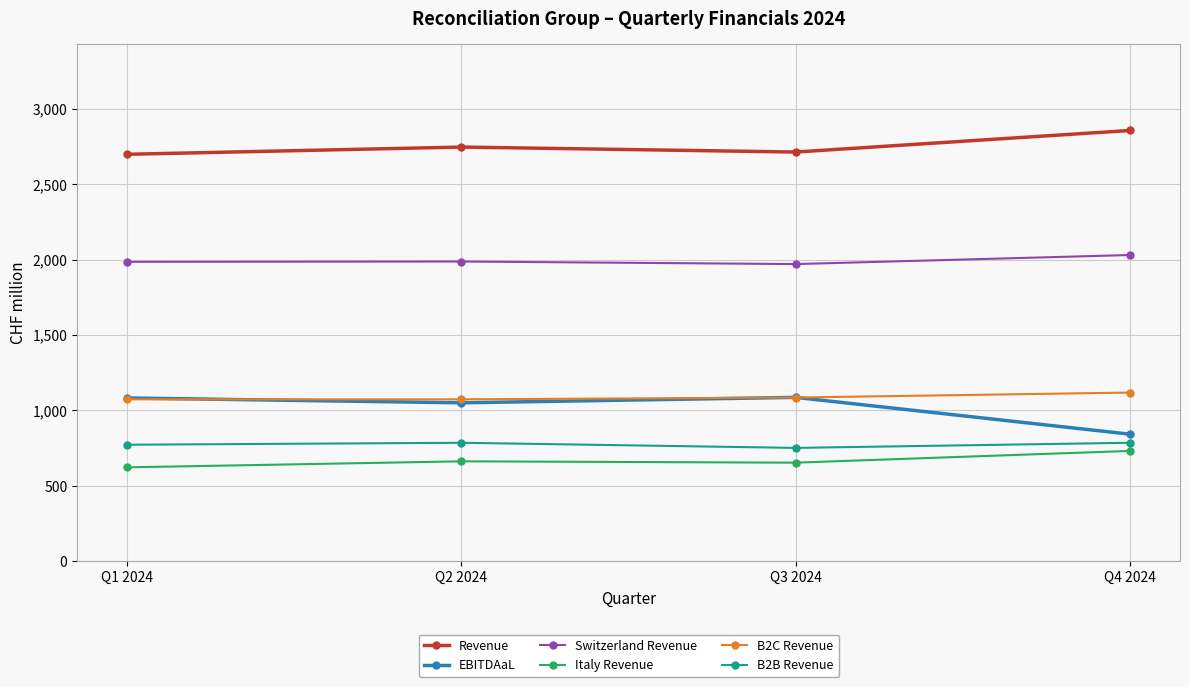

What is the smallest value displayed?

623